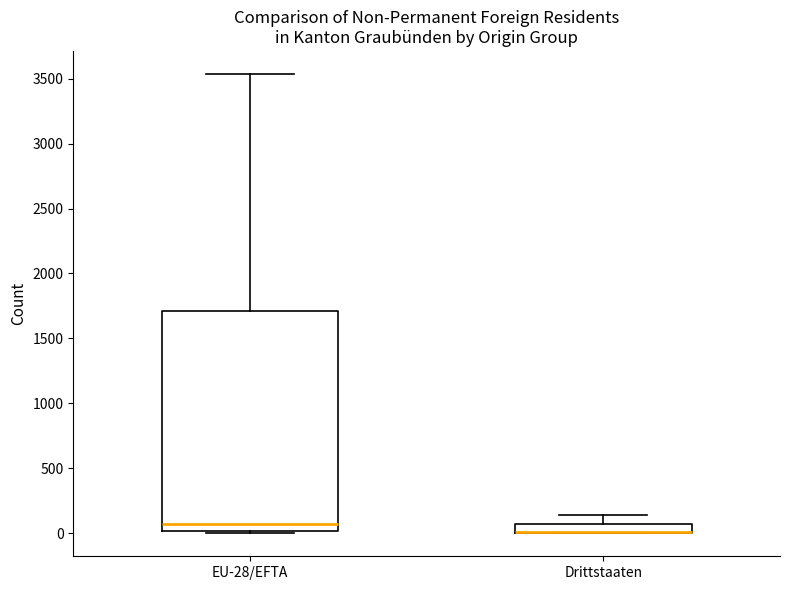

Where does the median line of the box for EU-28/EFTA sit on the y-axis? The values are not printed on the chart, so give them approximately, as read against the axis.

50